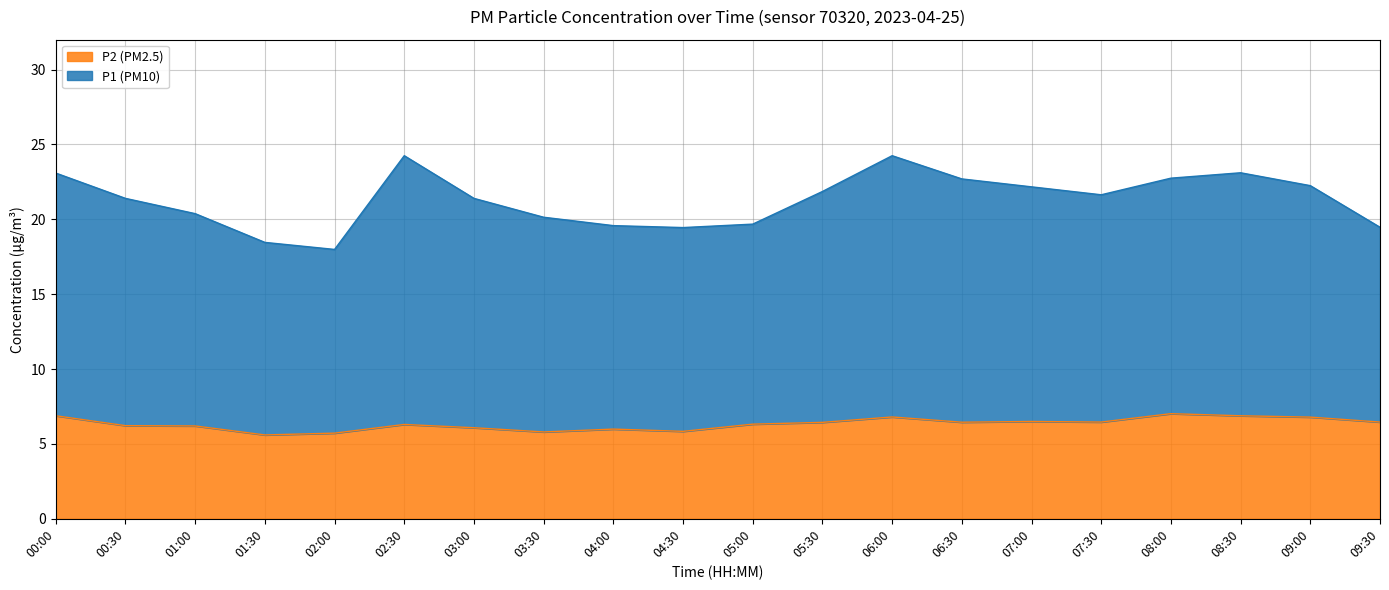

What is the total value across all series at 01:30?

18.5